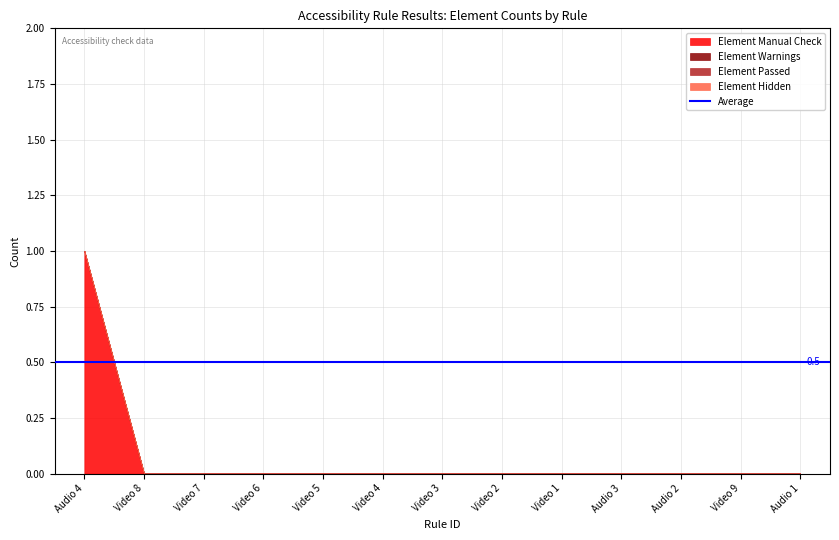

Between Video 5 and Video 2, which is larger?

Video 5